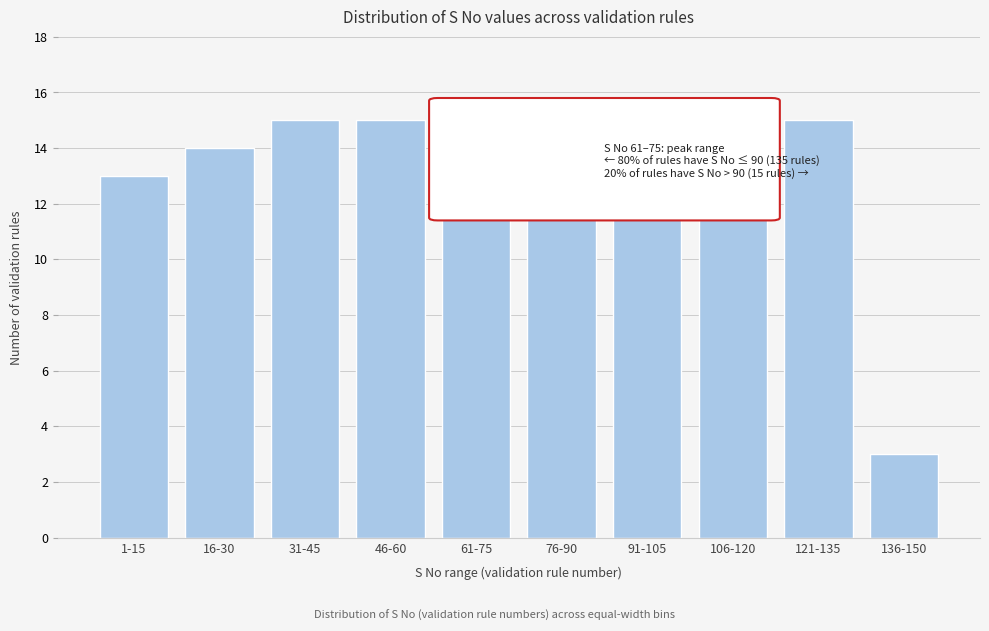

Reading left to right, transcribe all the data shown in this chart.

13	14	15	15	15	15	15	15	15	3